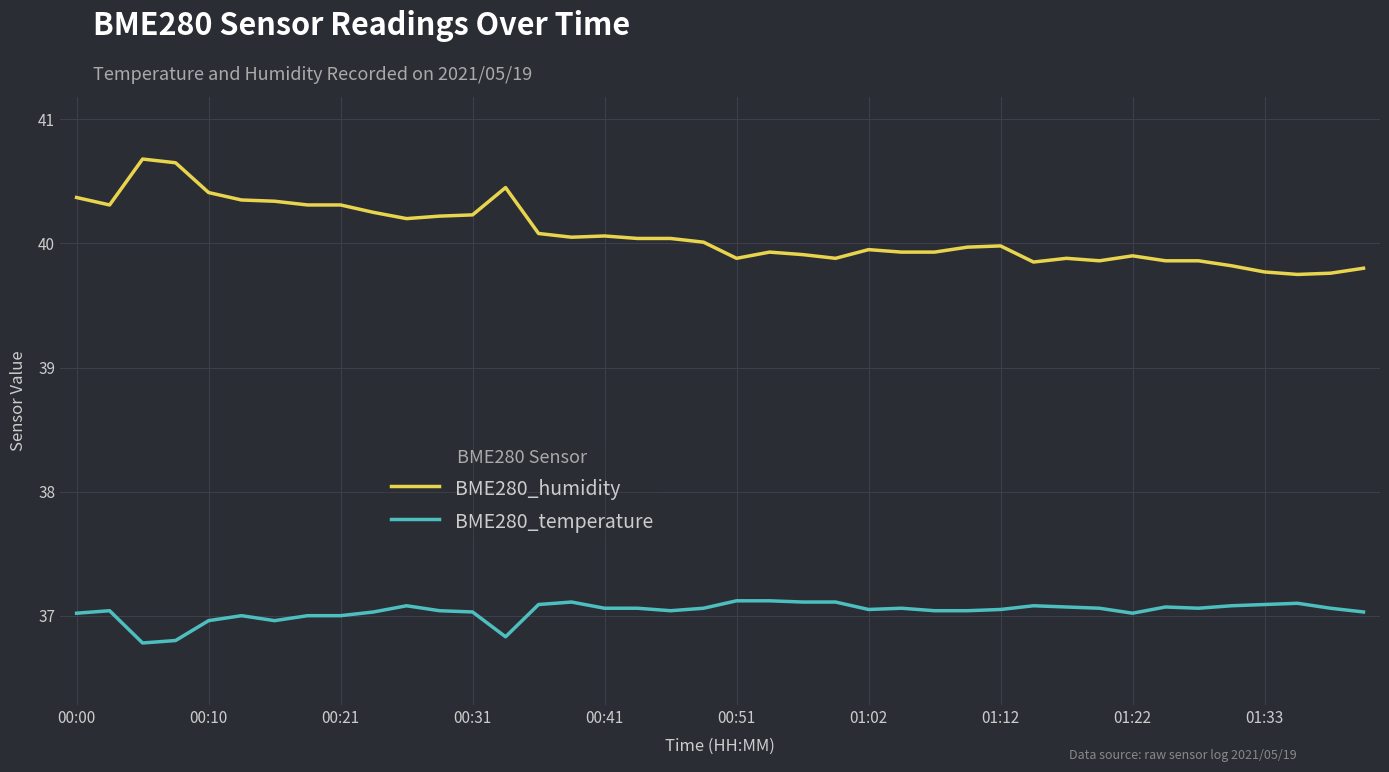

Which series has the largest total across all categories?

BME280_humidity